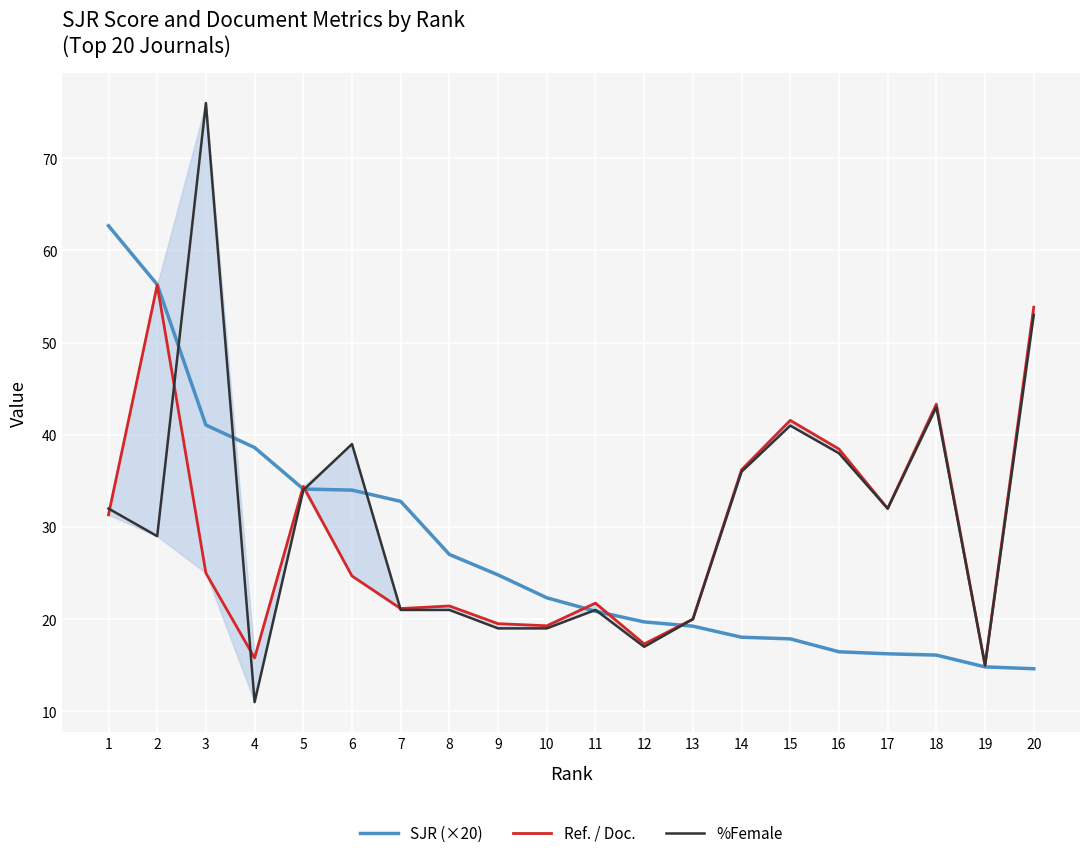

In Ref. / Doc., how many points are lower than both neighbors (excluding endpoints)?

6